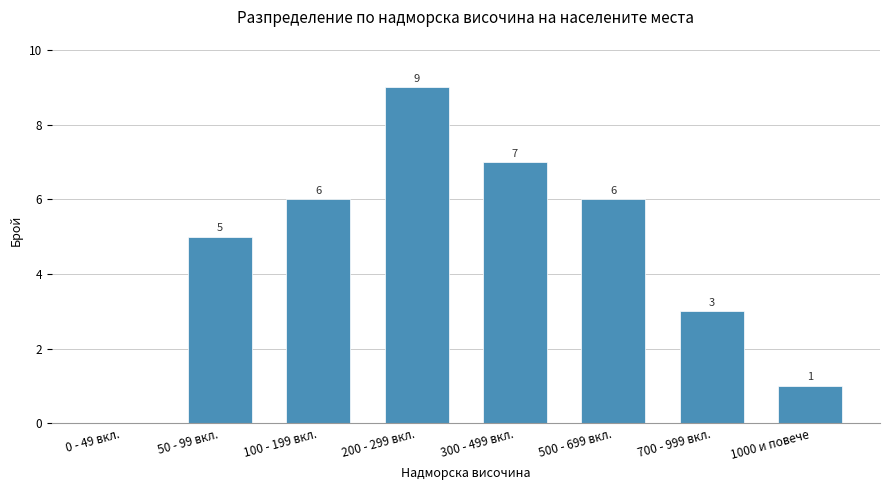

How many values are between 3 and 7?

5